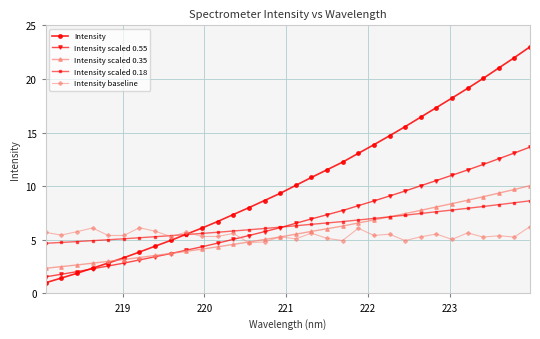

List the series in order of their peak value, lowest first.

Intensity baseline, Intensity scaled 0.18, Intensity scaled 0.35, Intensity scaled 0.55, Intensity